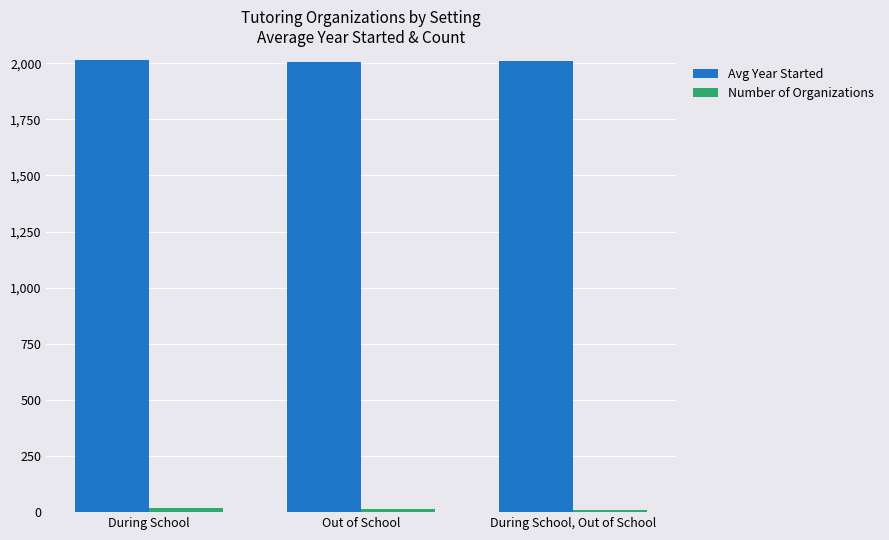

What is the maximum value shown in the chart?

2013